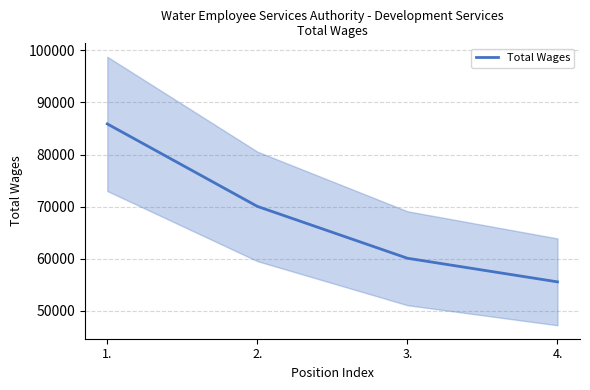

Reading right to left, what are all the values shown in this chart?

4.=55566	3.=60096	2.=70046	1.=85873